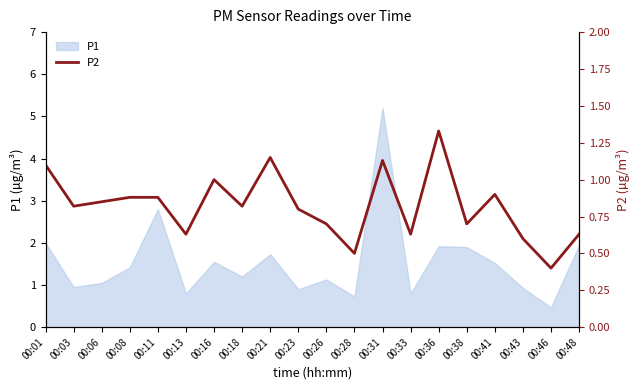

What is the change in value from 00:13 to 00:46?

-0.2